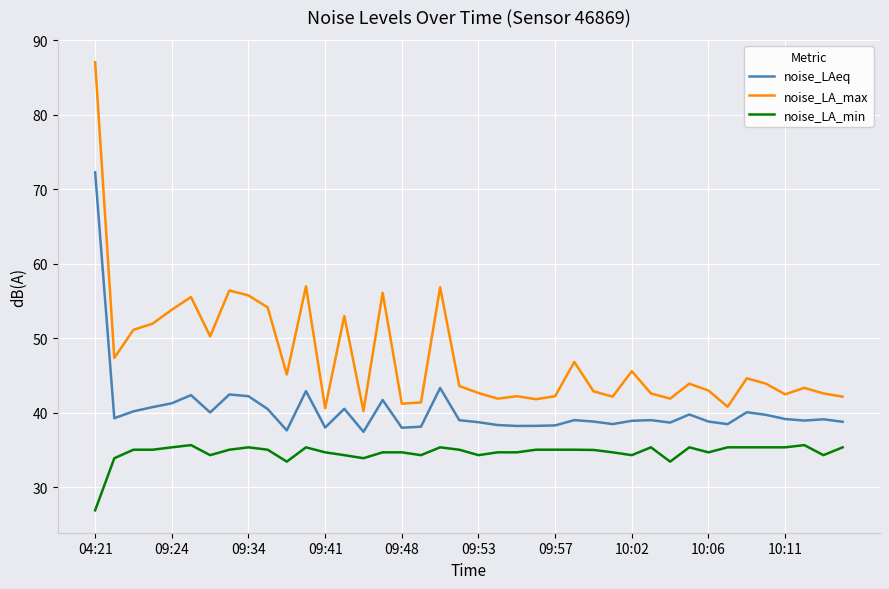

True or false: noise_LA_max has more than 0 points higher than both neighbors.

True